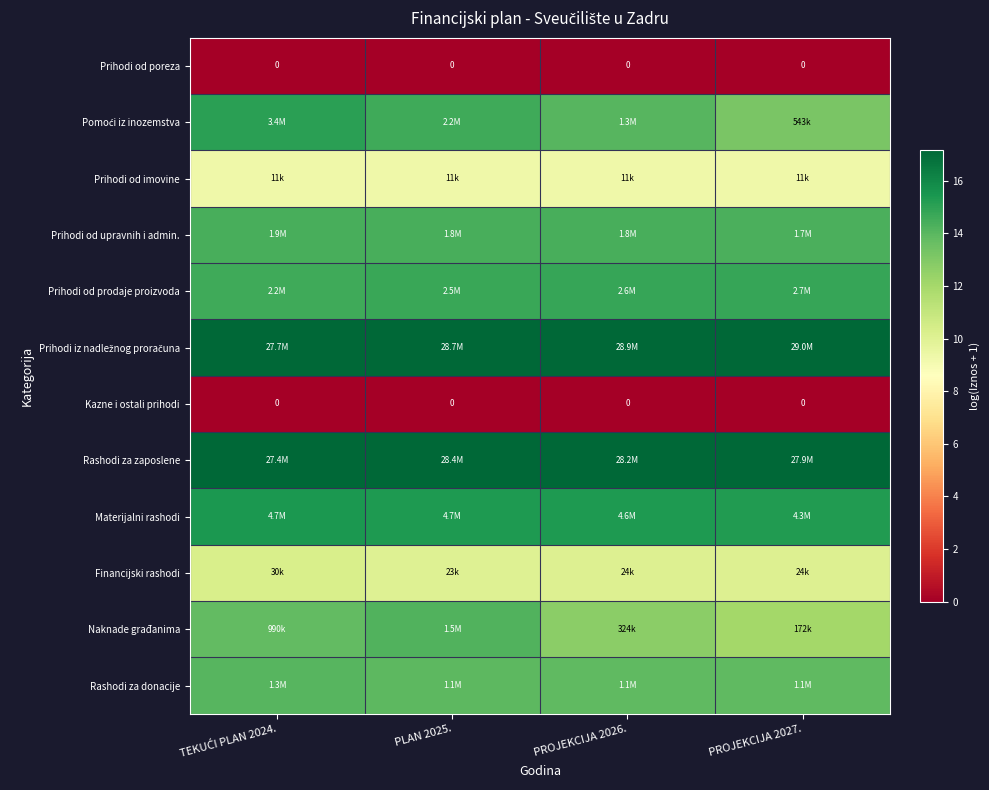

The value of Prihodi od upravnih i admin. at PROJEKCIJA 2026. is 14.4. True or false?

True